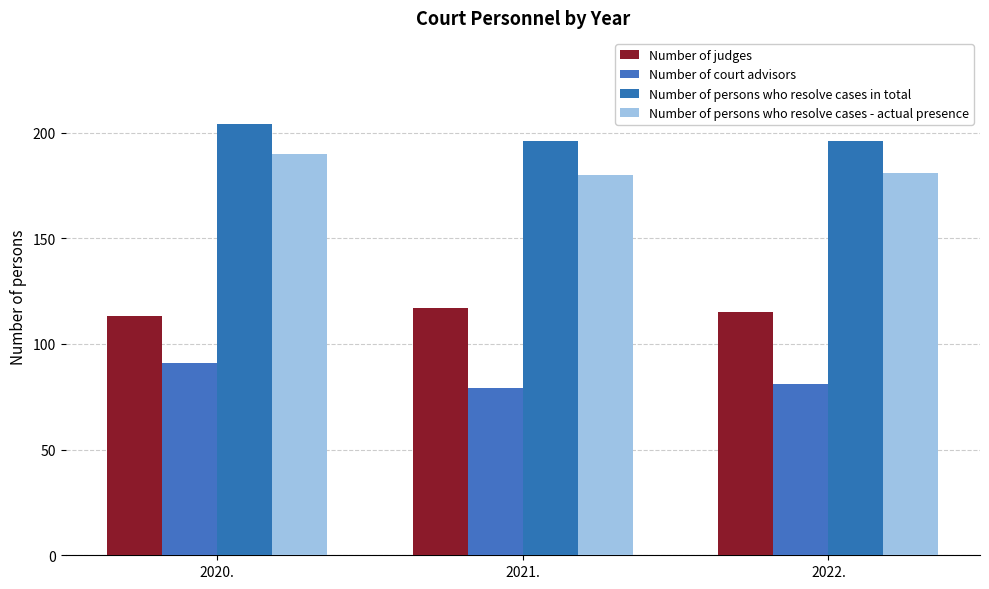

What is the label of the 1st bar from the left?

2020.